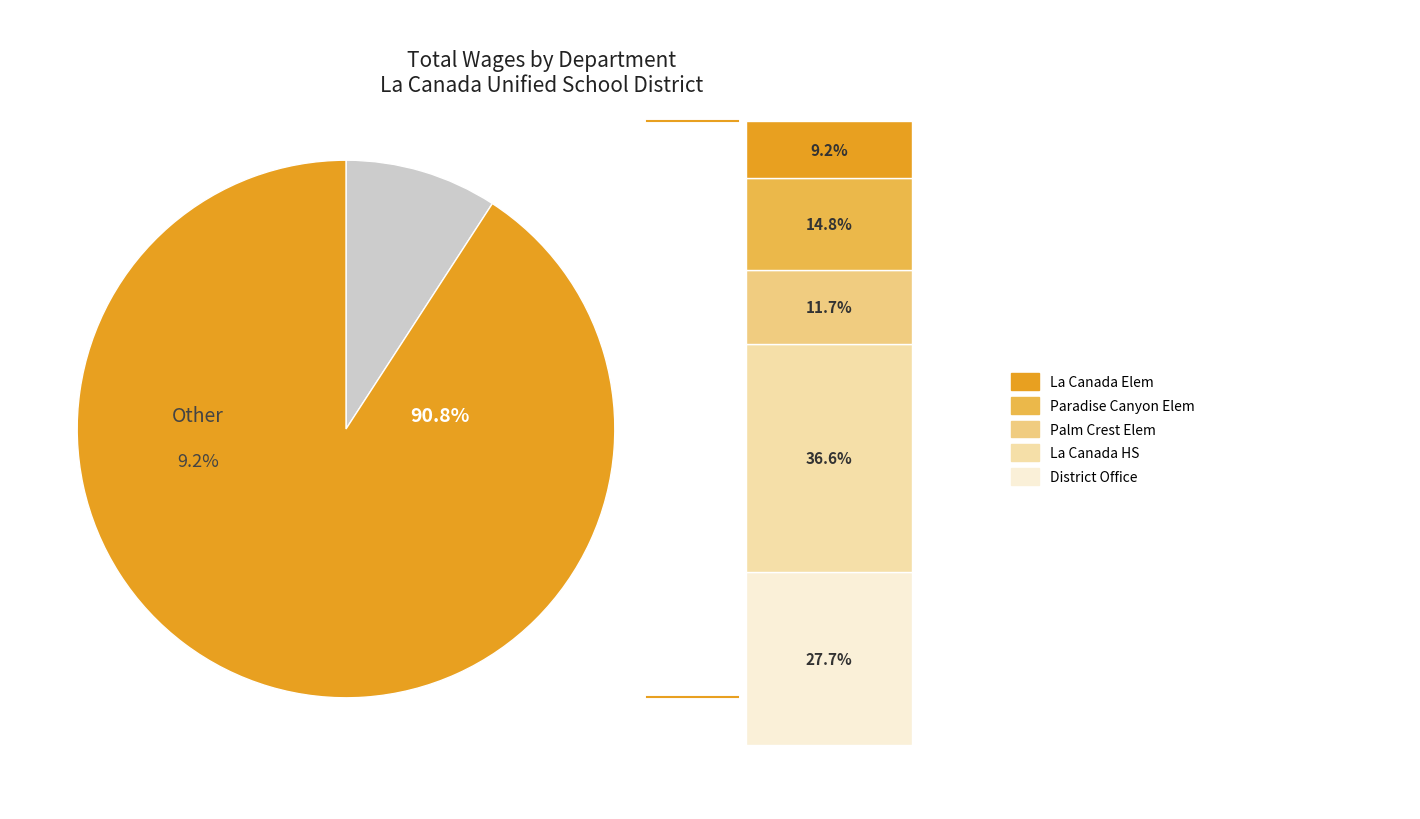

Is La Canada Elementary School the majority of the pie?

No